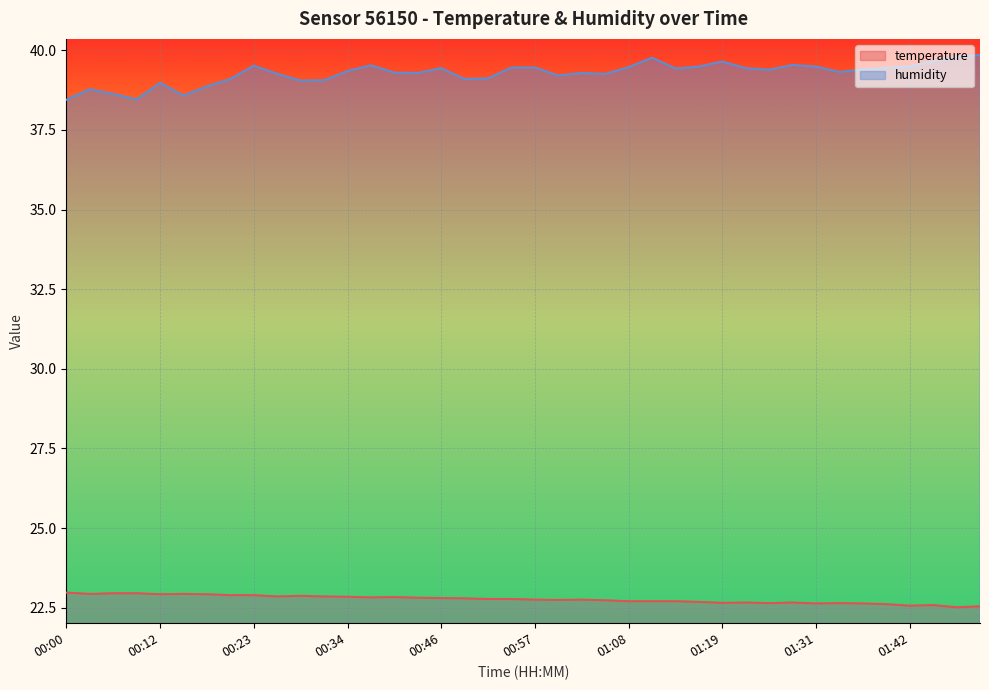

What is the greatest value displayed?

39.9